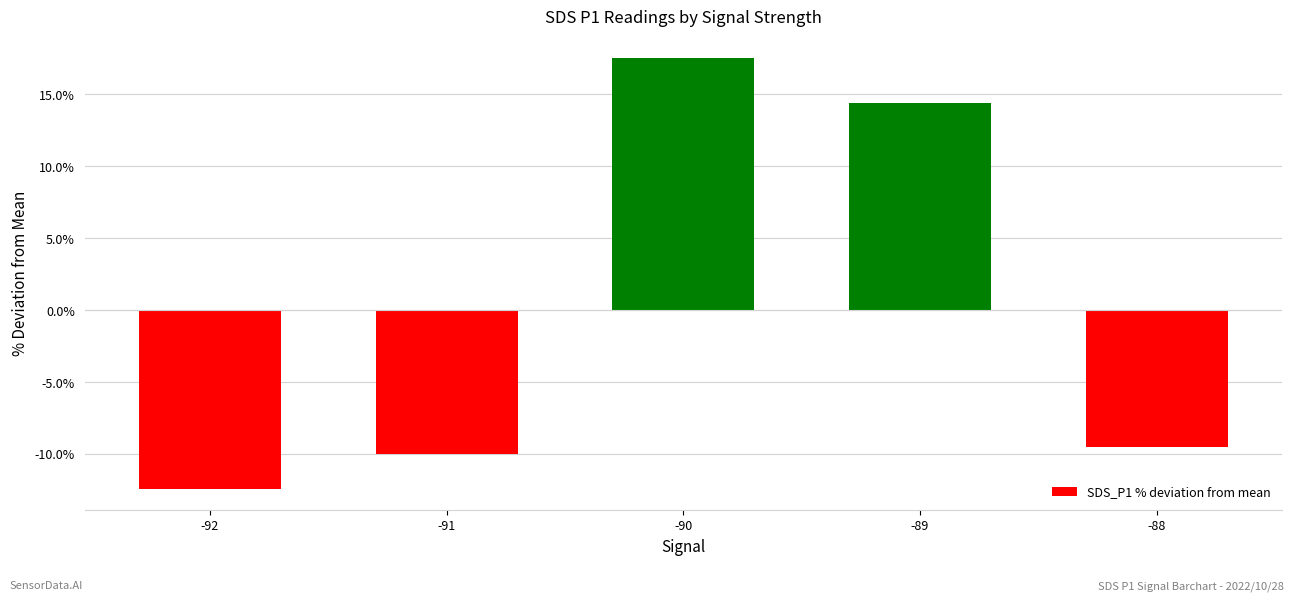

Which has a higher value, -88 or -92?

-88